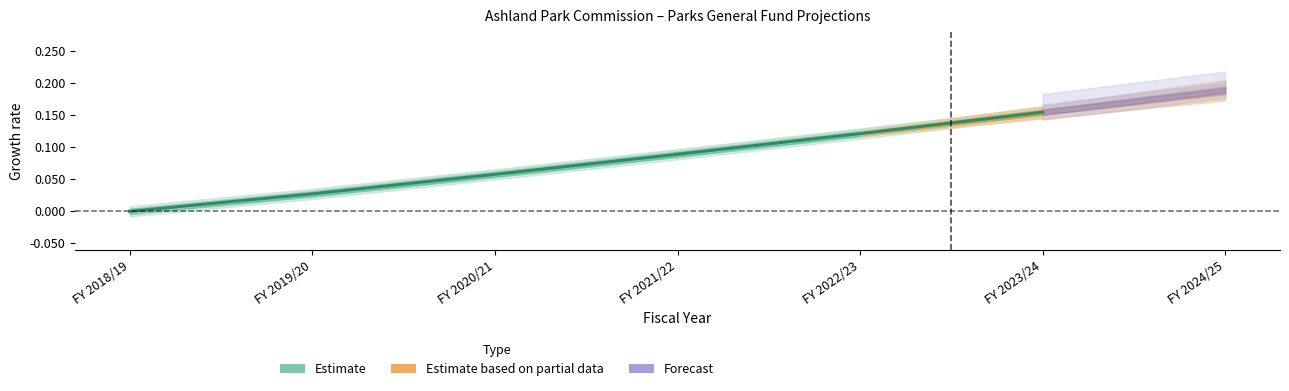

What is the sum of the values at FY 2020/21 and FY 2018/19?

0.1